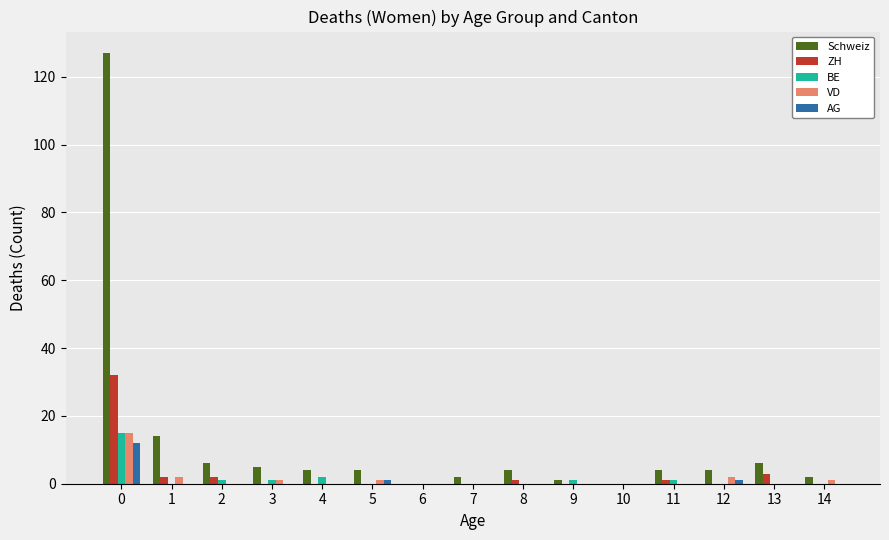

Is the value of VD at 13 greater than the value of Schweiz at 3?

No